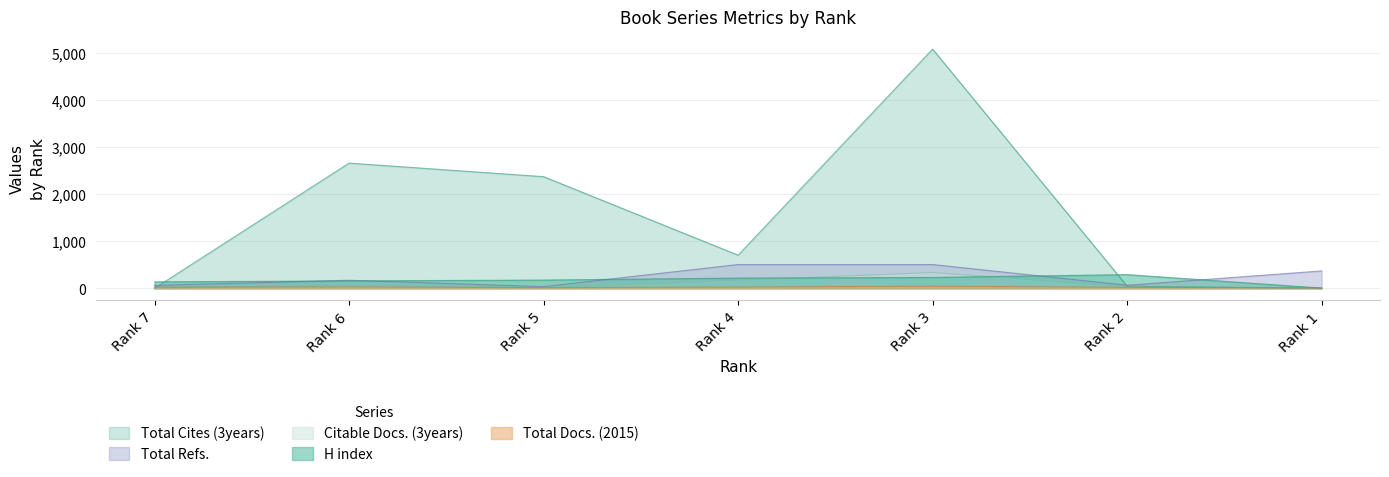

At which category does Citable Docs. (3years) reach its first local peak?

Rank 6